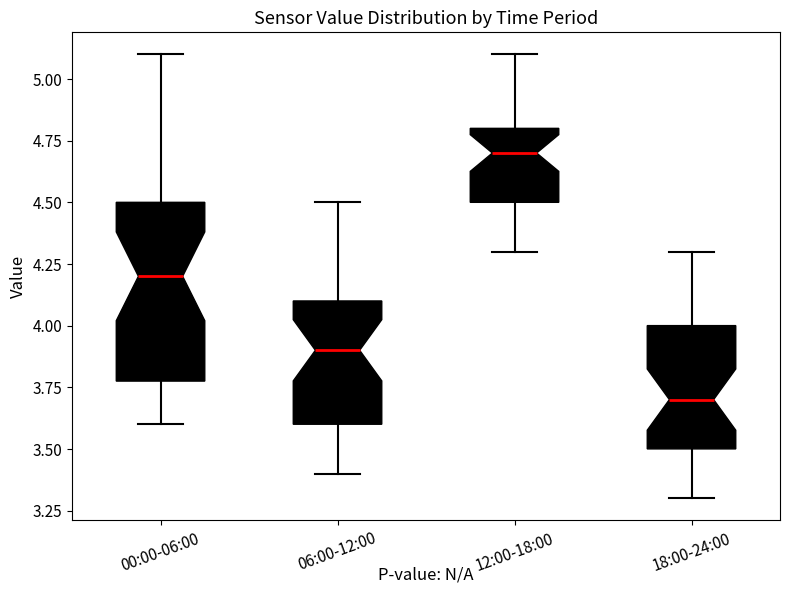

Comparing the boxes themselves (not the whiskers), which one is the tallest?

00:00-06:00